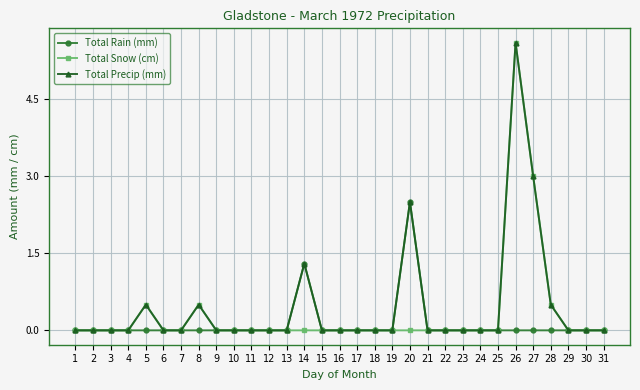

True or false: Total Precip (mm) has more than 0 interior local peaks.

True